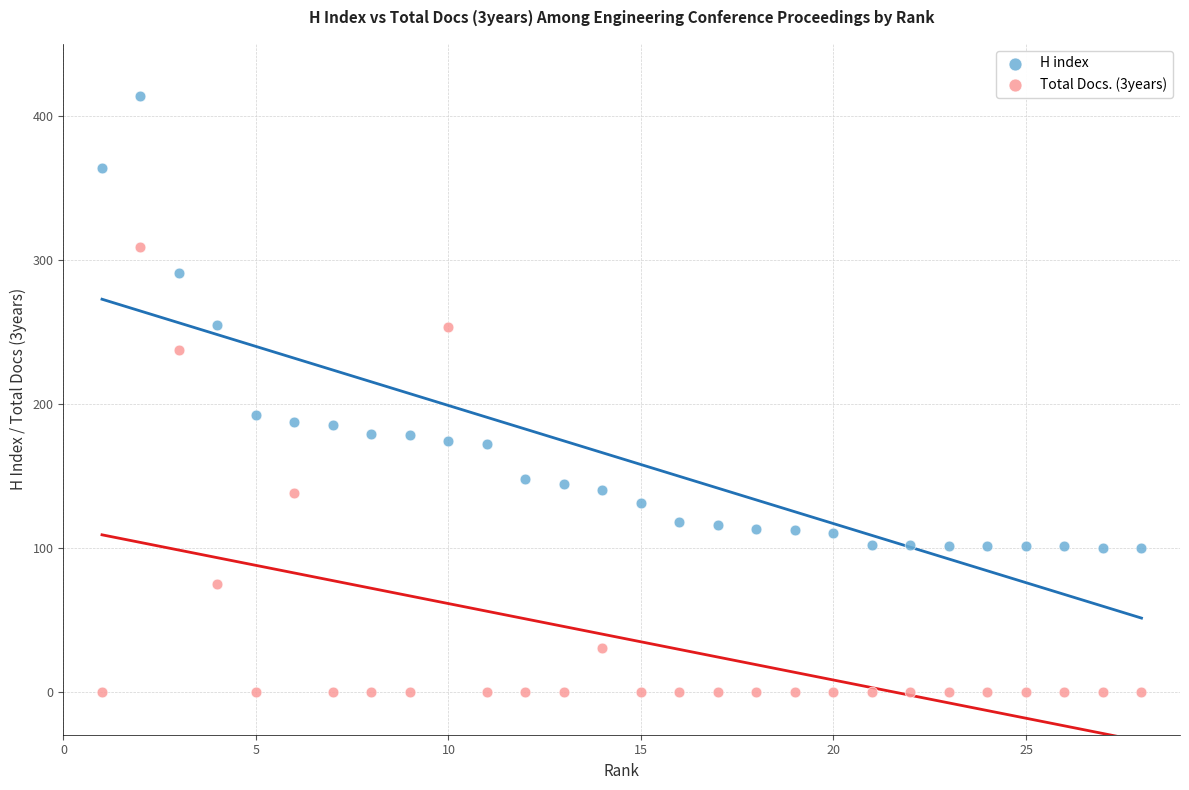

Across all series, what Y value is closest to 207?

192